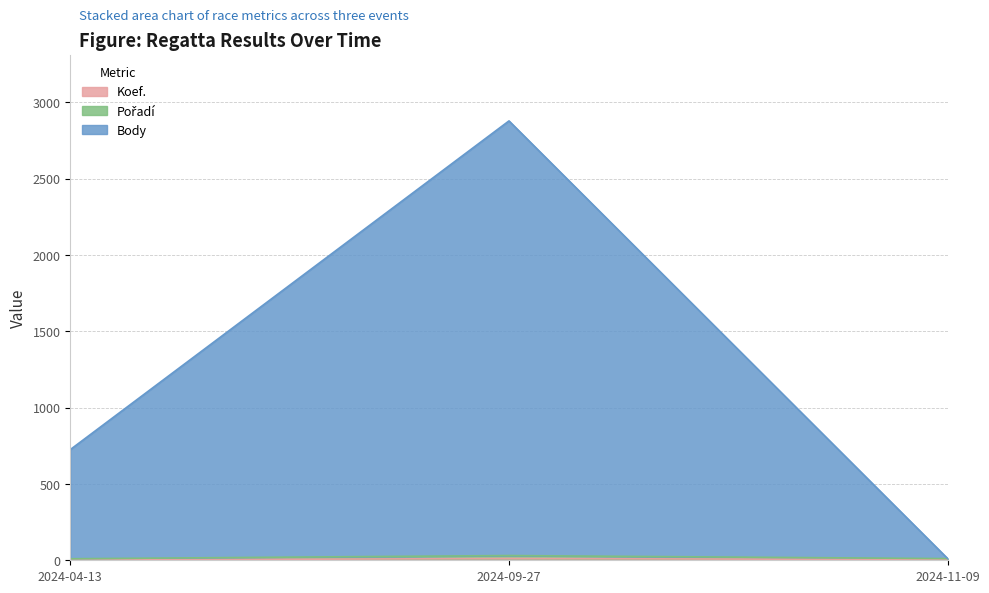

What is the smallest value displayed?

1